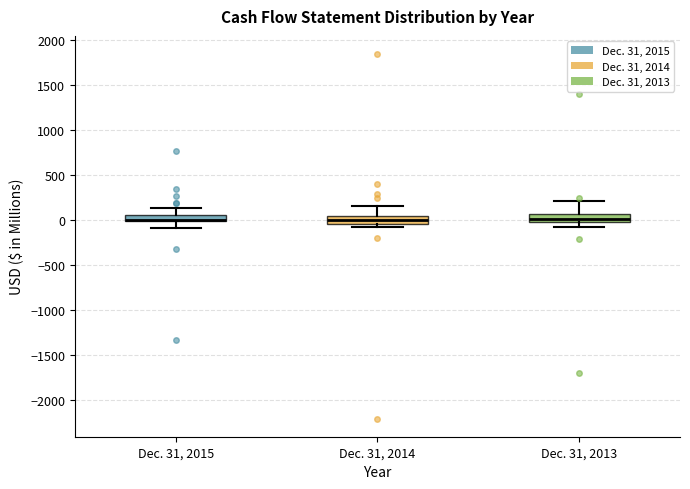

Where does the upper whisker of the box for Dec. 31, 2013 end on the y-axis? The values are not printed on the chart, so give them approximately, as read against the axis.

200